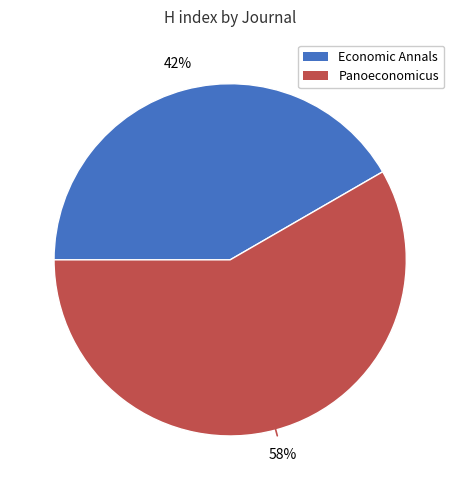

What percentage is the Panoeconomicus slice, to the nearest percent?

58%